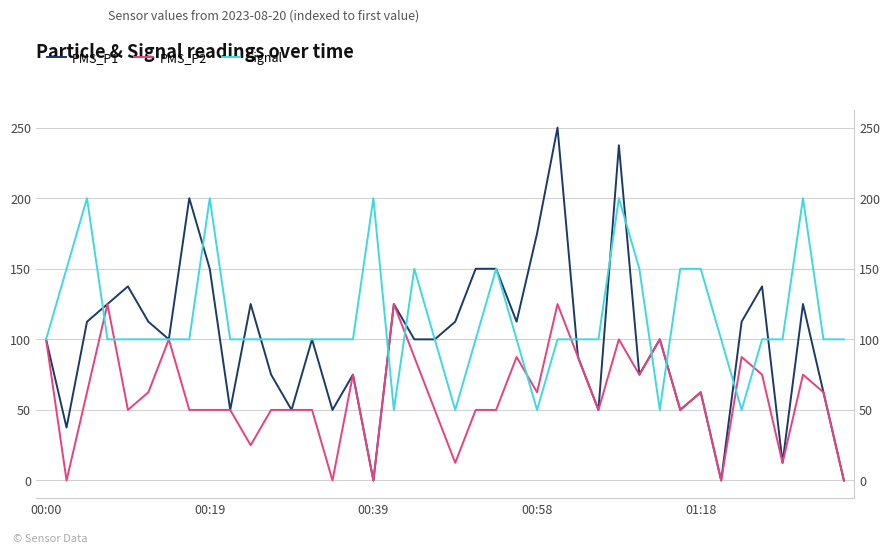

True or false: Signal has more than 1 points higher than both neighbors.

True